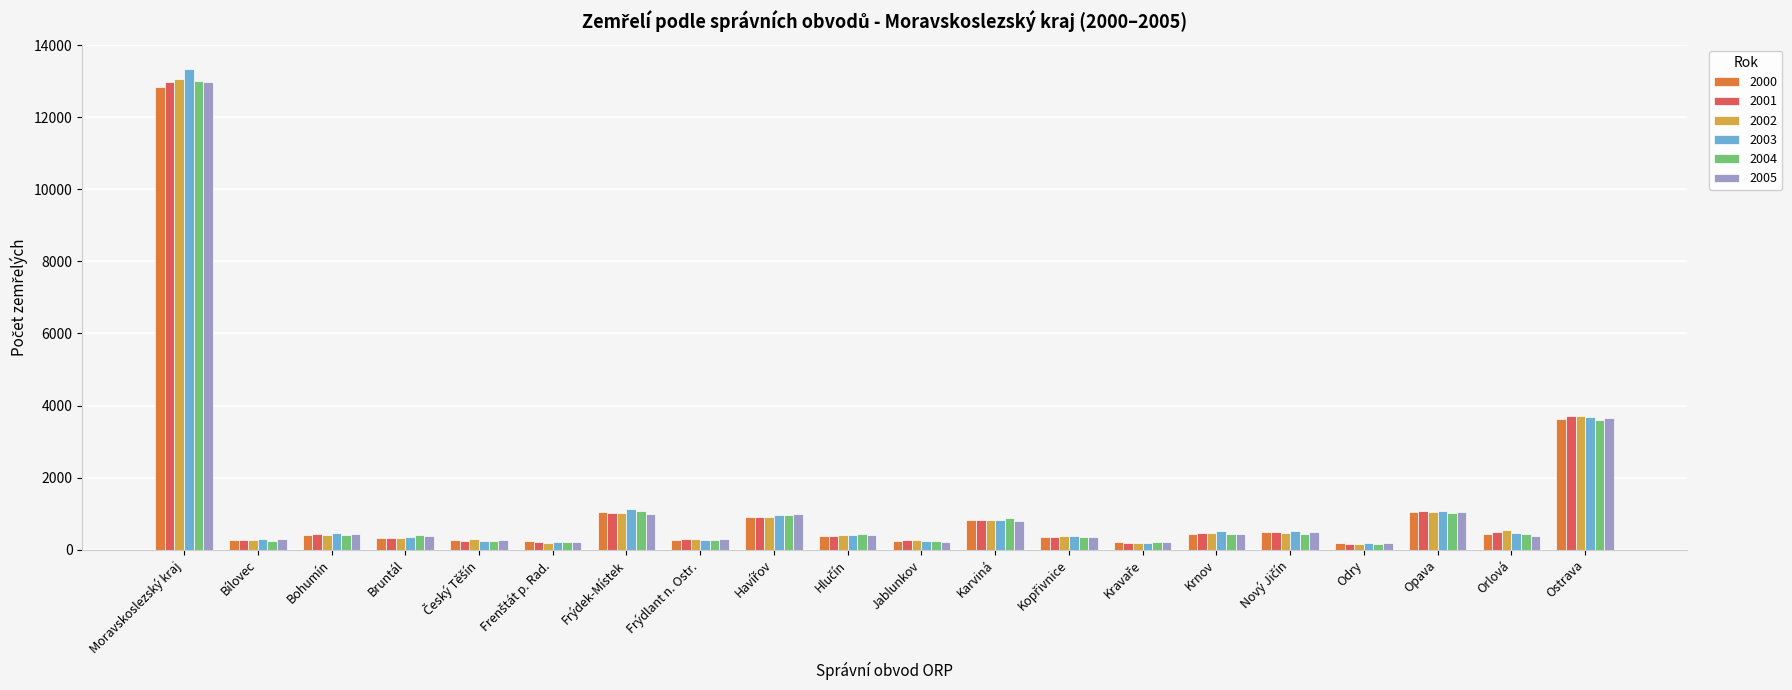

How many bars are there in total?

120